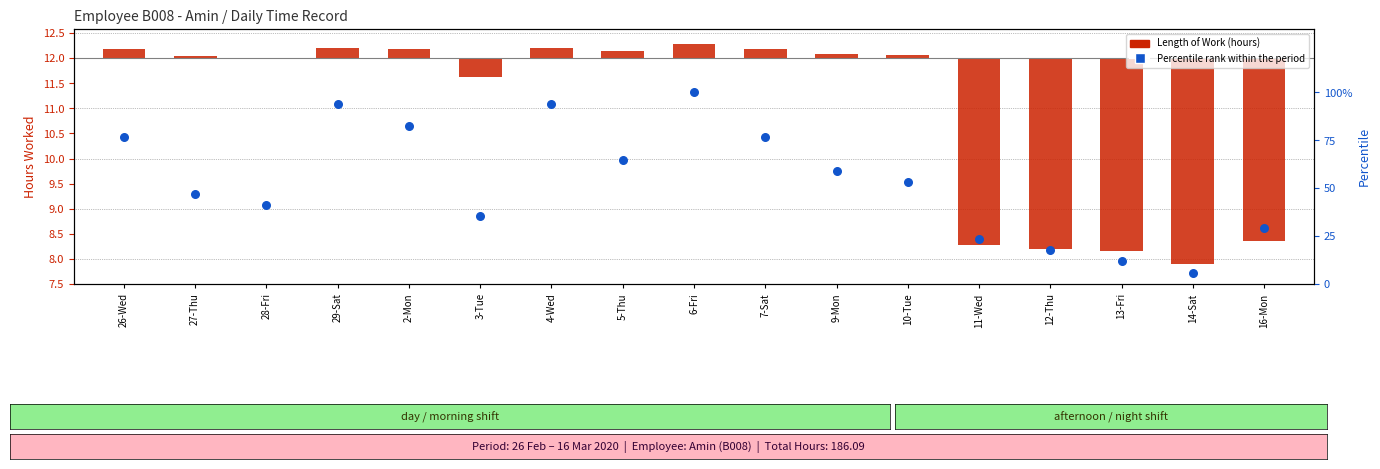

At which category is the sum across all series the highest?

6-Fri